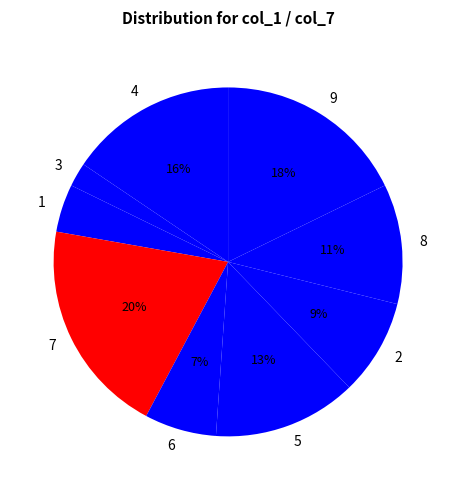

Rank the categories by value from lowest to highest.

3, 1, 6, 2, 8, 5, 4, 9, 7